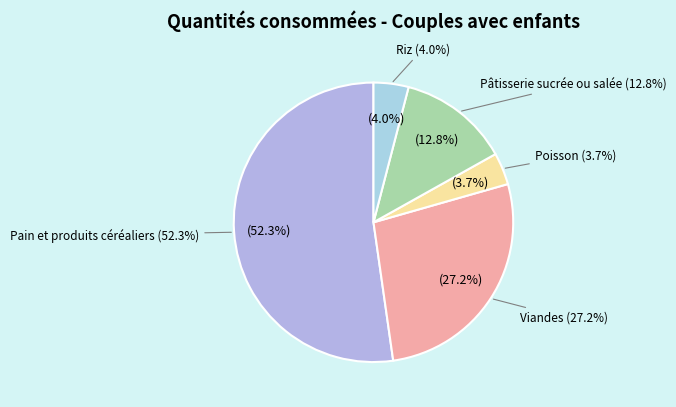

To the nearest percent, what percentage of the pie is Viandes?

27%